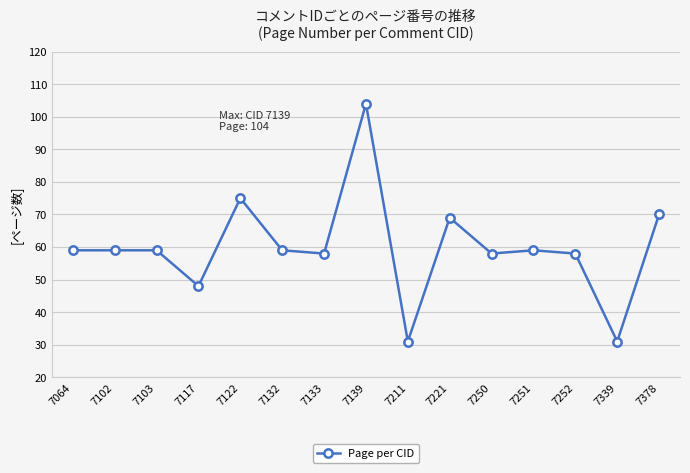

How many lines are shown in the chart?

1